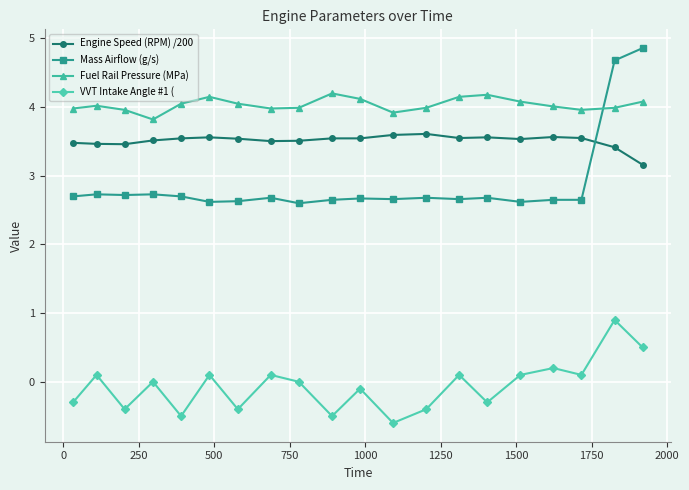

What is the highest value of the Fuel Rail Pressure (MPa) series?

4.2